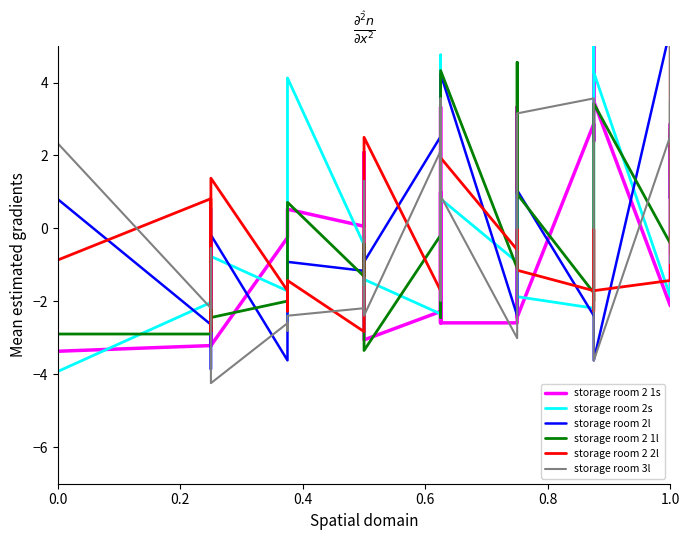

What is the smallest value displayed?

-4.2